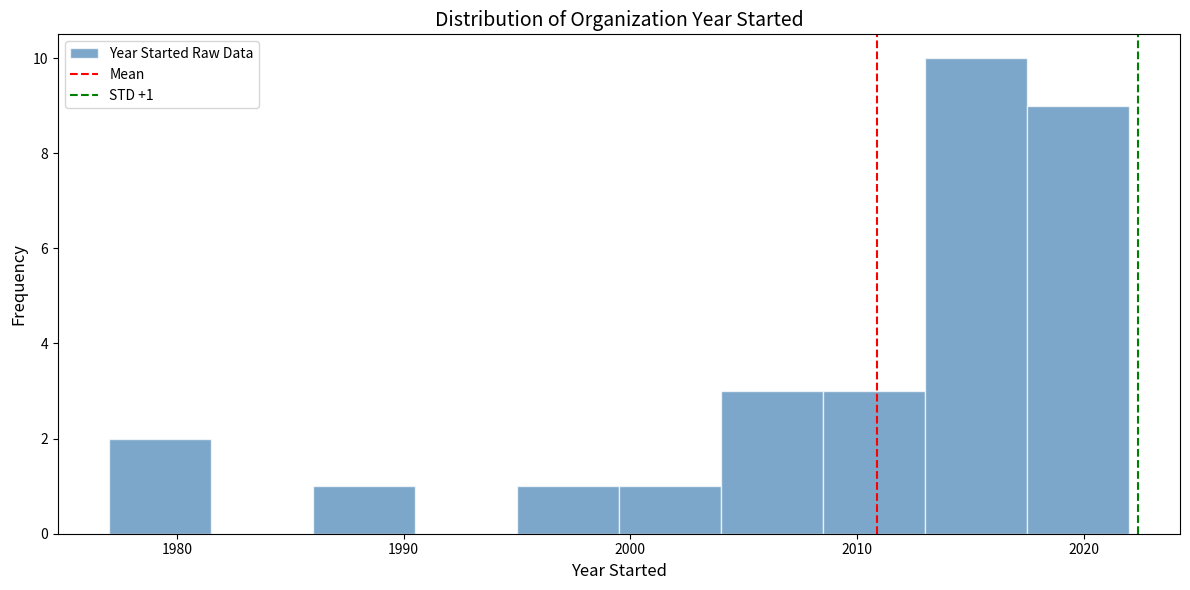

Which range on the x-axis has the tallest bar?

2013.0 to 2017.5